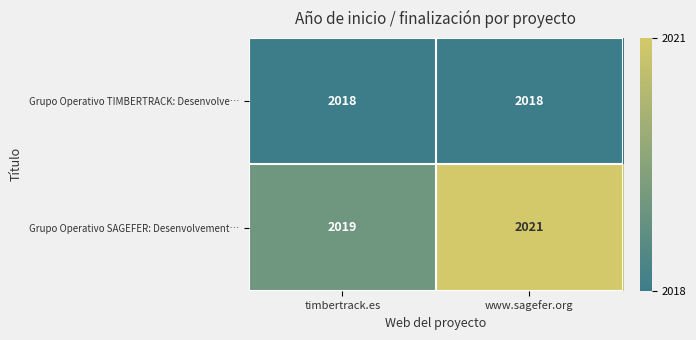

True or false: Grupo Operativo SAGEFER: Desenvolvement… has a value of 828 at www.sagefer.org.

False